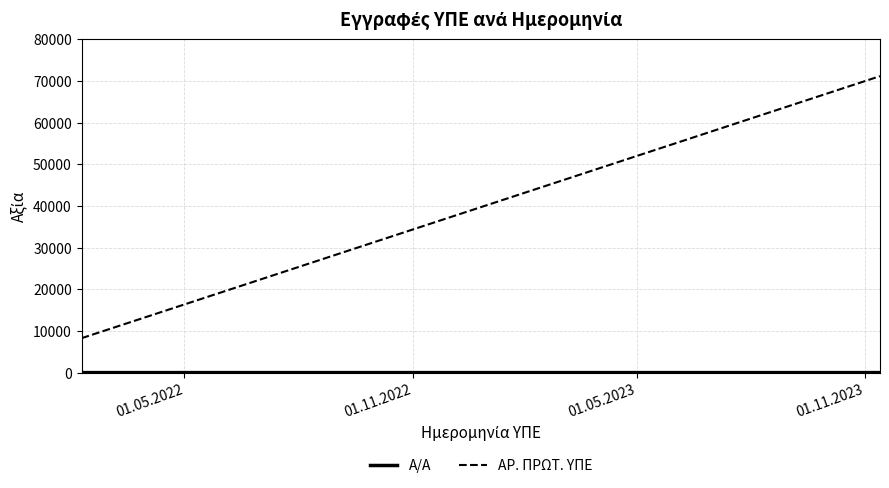

Is it true that Α/Α equals 2 at 01.05.2022?

False